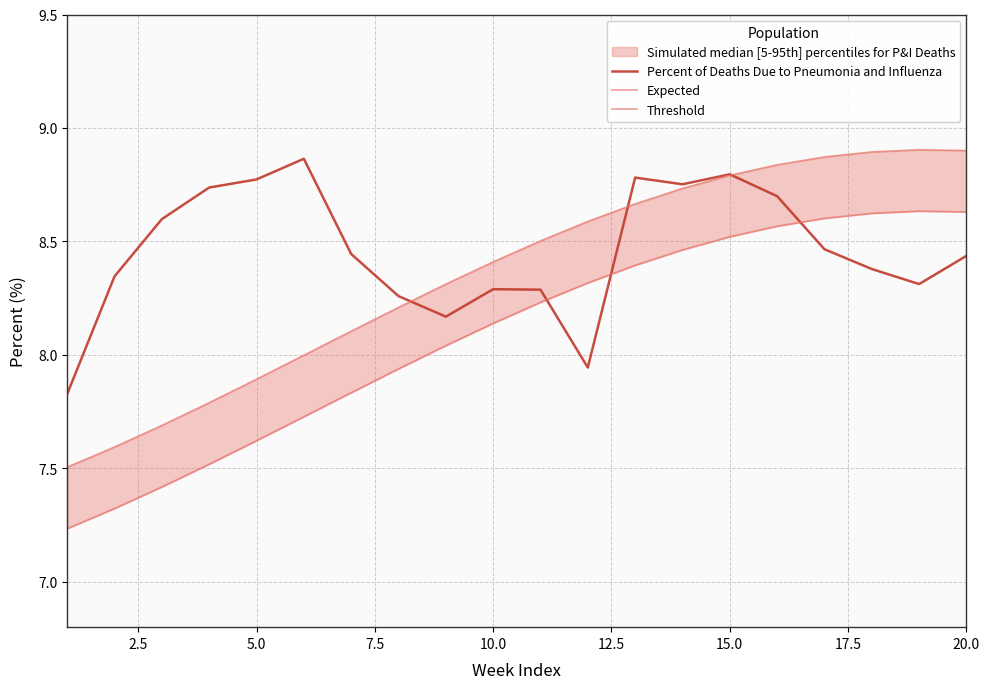

The Percent of Deaths Due to Pneumonia and Influenza series shows 8.3 at 10.0. True or false?

True